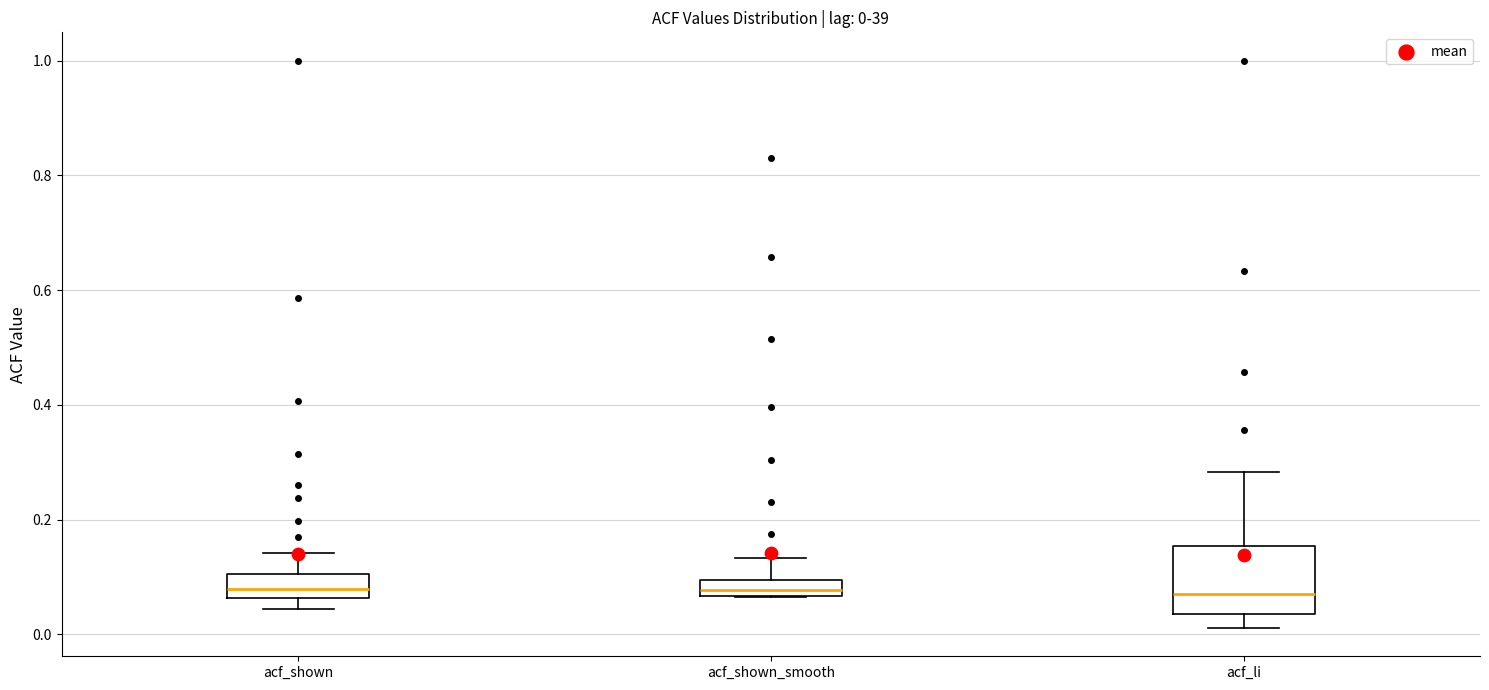

Which box is the tallest, from its lower edge to its upper edge?

acf_li